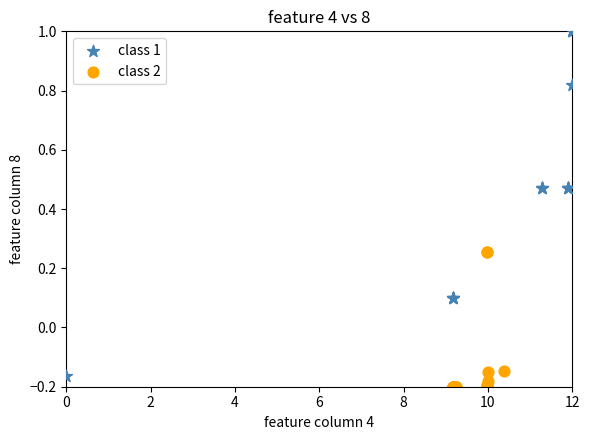

What are all the series names shown in the legend?

class 1, class 2